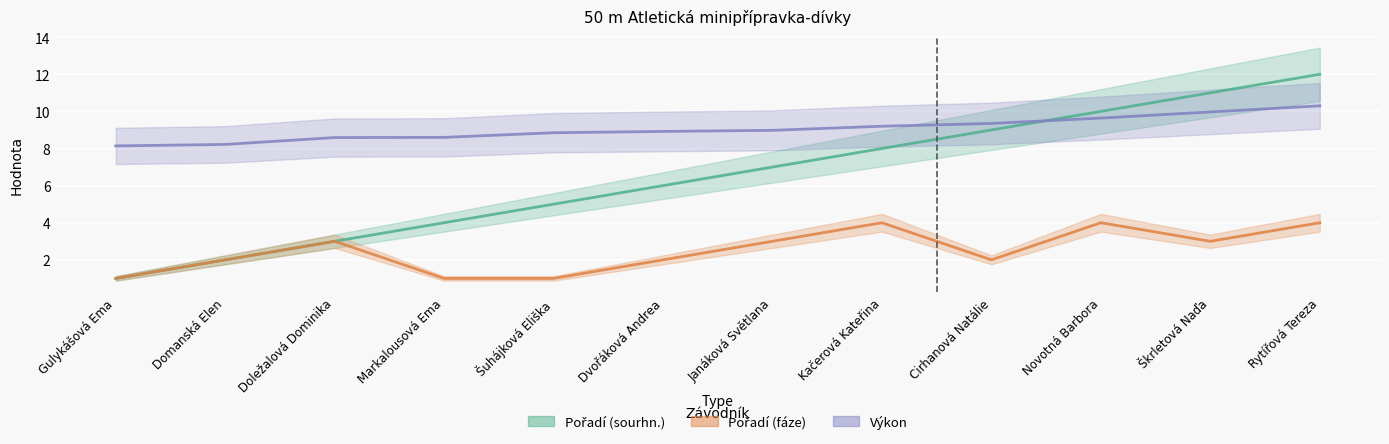

Reading right to left, extract all data points from this chart.

Pořadí (sourhn.): Rytířová Tereza=12.0	Škrletová Naďa=11.0	Novotná Barbora=10.0	Cirhanová Natálie=9.0	Kačerová Kateřina=8.0	Janáková Světlana=7.0	Dvořáková Andrea=6.0	Šuhájková Eliška=5.0	Markalousová Ema=4.0	Doležalová Dominika=3.0	Domanská Elen=2.0	Gulykášová Ema=1.0
Pořadí (fáze): Rytířová Tereza=4.0	Škrletová Naďa=3.0	Novotná Barbora=4.0	Cirhanová Natálie=2.0	Kačerová Kateřina=4.0	Janáková Světlana=3.0	Dvořáková Andrea=2.0	Šuhájková Eliška=1.0	Markalousová Ema=1.0	Doležalová Dominika=3.0	Domanská Elen=2.0	Gulykášová Ema=1.0
Výkon: Rytířová Tereza=10.3	Škrletová Naďa=10.0	Novotná Barbora=9.6	Cirhanová Natálie=9.3	Kačerová Kateřina=9.2	Janáková Světlana=9.0	Dvořáková Andrea=8.9	Šuhájková Eliška=8.8	Markalousová Ema=8.6	Doležalová Dominika=8.6	Domanská Elen=8.2	Gulykášová Ema=8.1